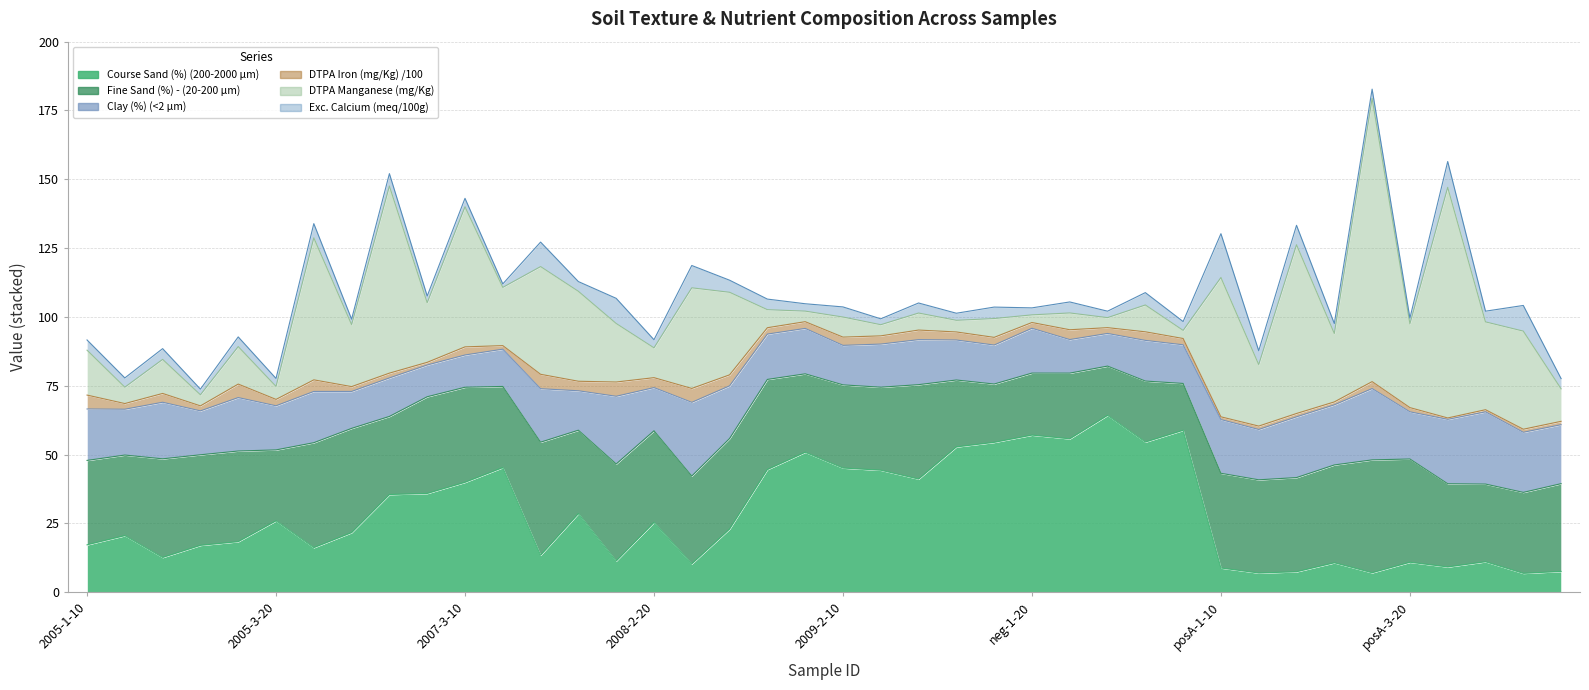

Which category has the lowest value in the DTPA Manganese (mg/Kg) series?

MB-neg-1-20